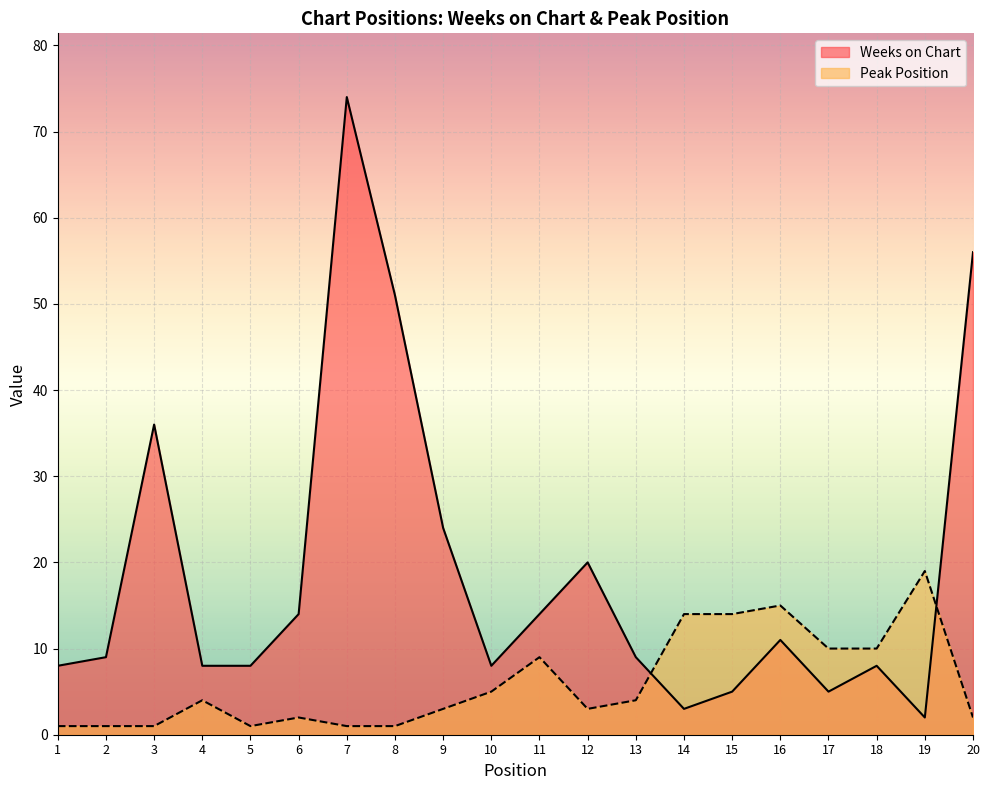

At how many categories does at least one series exceed 12?

12